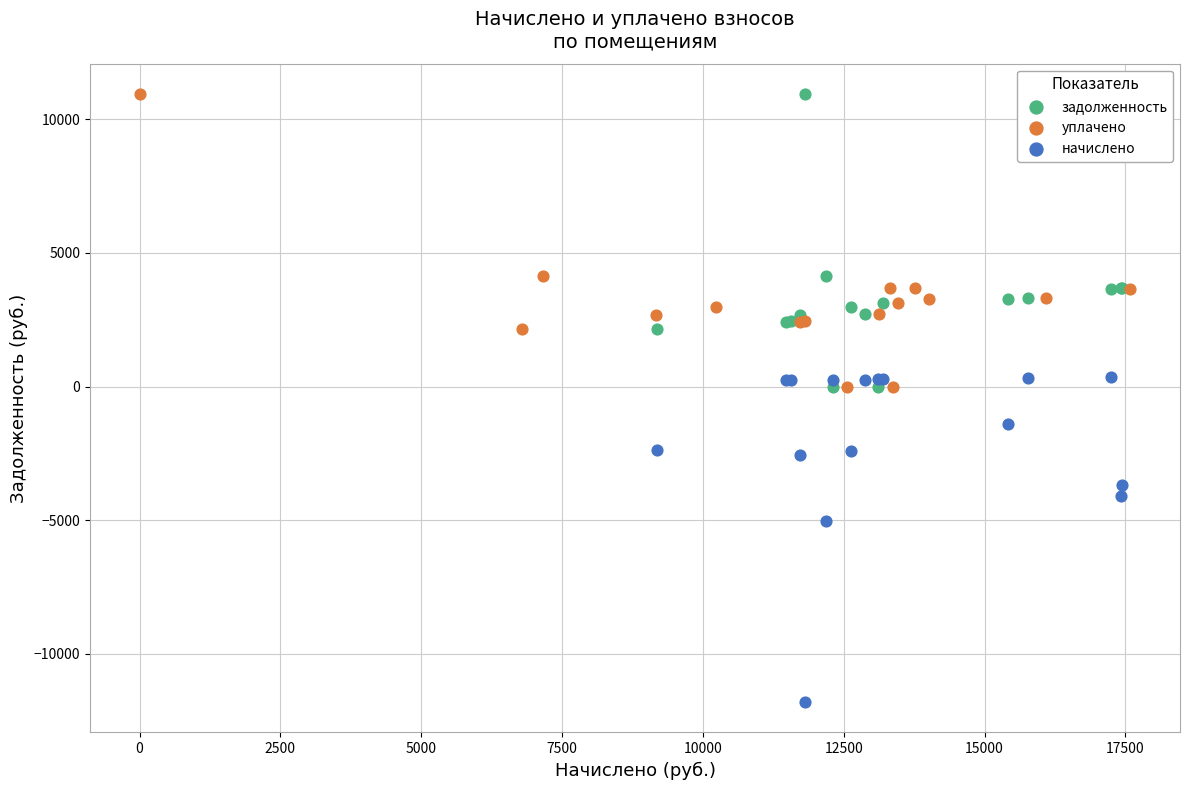

Which series has the widest spread of Y values?

начислено